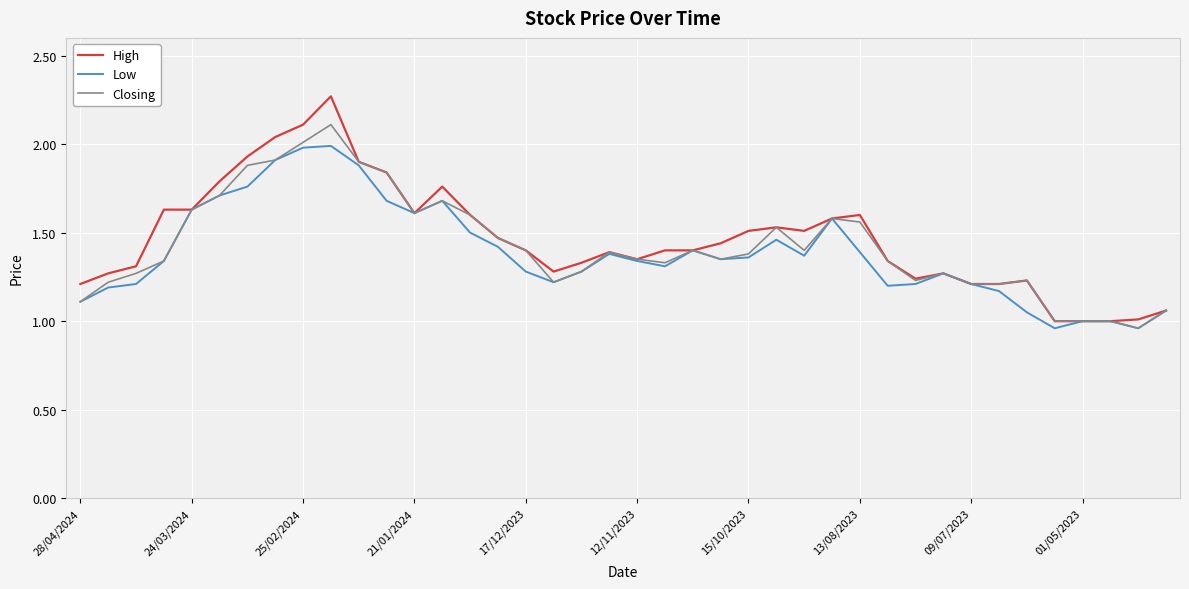

What is the maximum value for Closing?

2.1